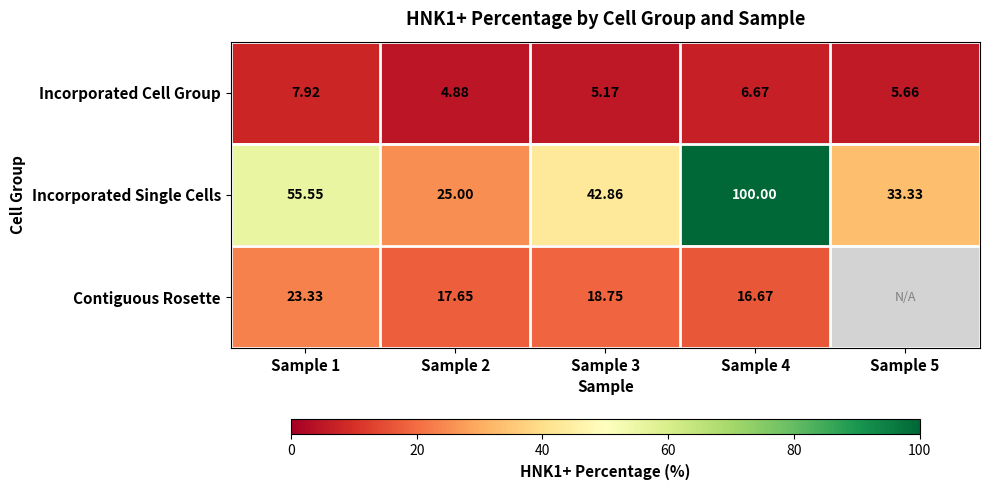

Rank the series at Sample 1 from highest to lowest value.

Incorporated Single Cells, Contiguous Rosette, Incorporated Cell Group